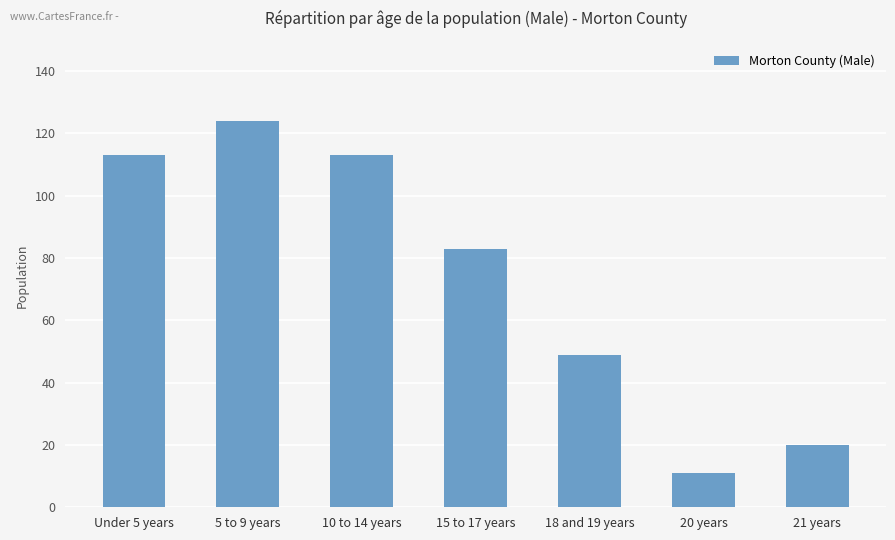

Reading left to right, extract all data points from this chart.

113	124	113	83	49	11	20